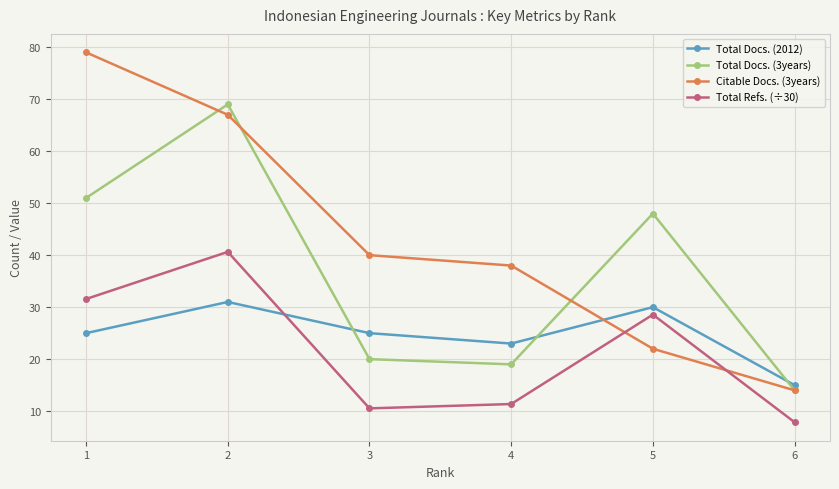

What is the sum of the Total Docs. (3years) values at 5 and 1?

99.0